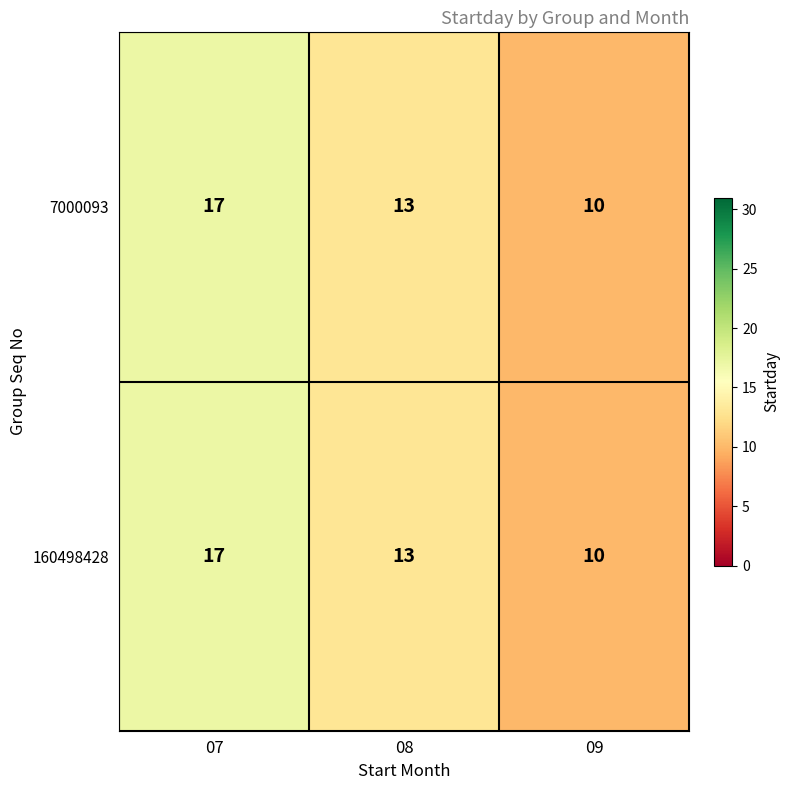

Where is 7000093 nearest to the value 13?

08